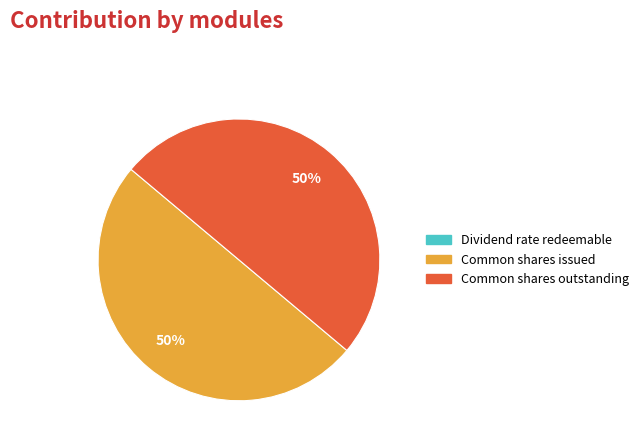

To the nearest percent, what is the combined percentage of Common shares outstanding and Common shares issued?

100%